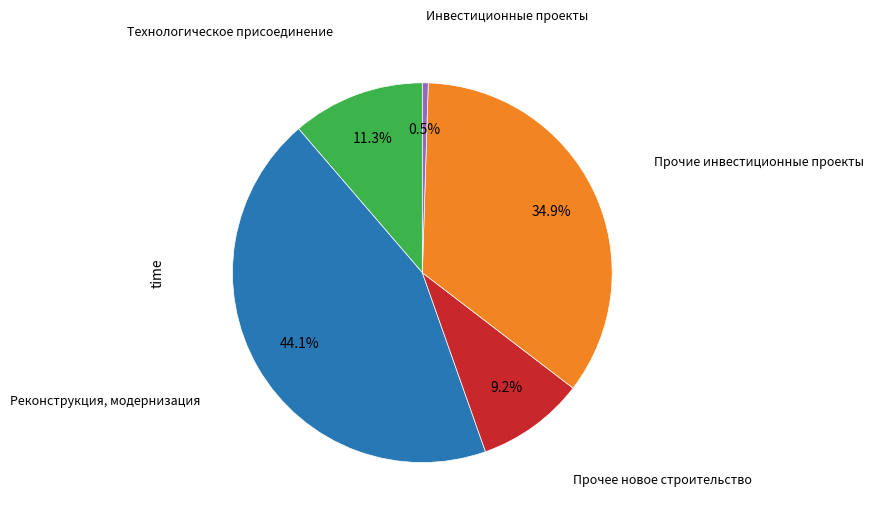

Count the number of slices in the pie.

5